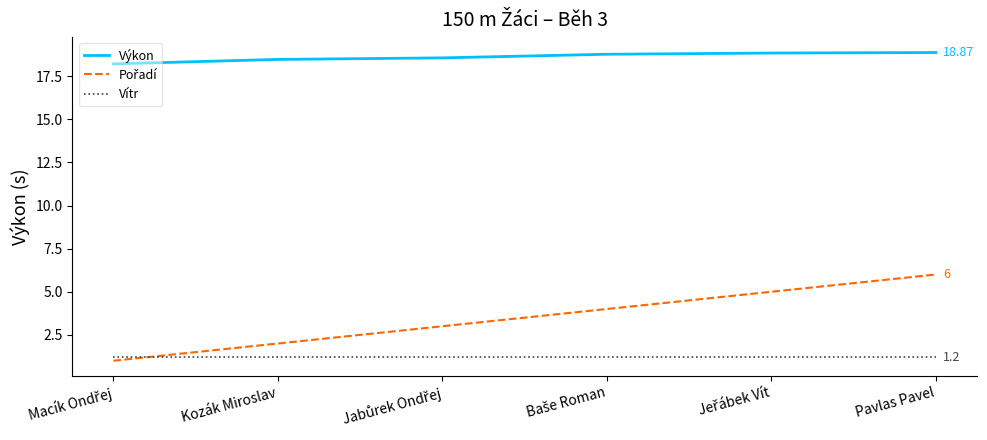

What is the average value of the Výkon series?

18.6